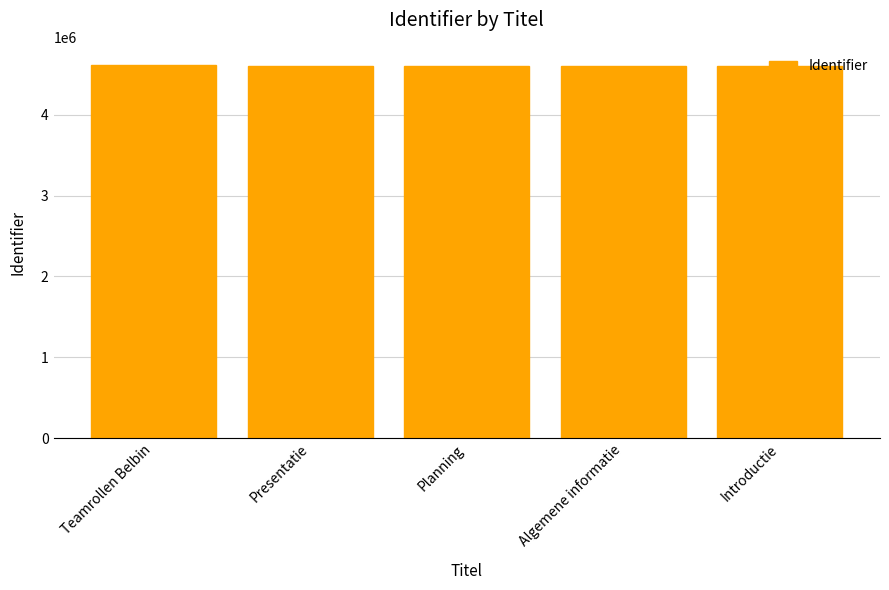

What is the change in value from Teamrollen Belbin to Introductie?

-7375